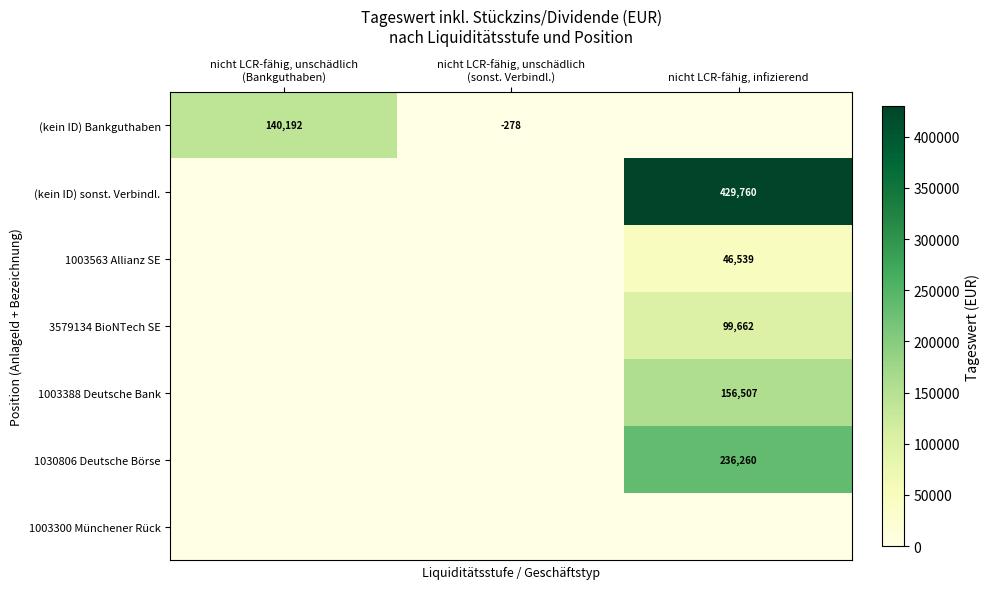

At how many categories does at least one series exceed 109901?

2